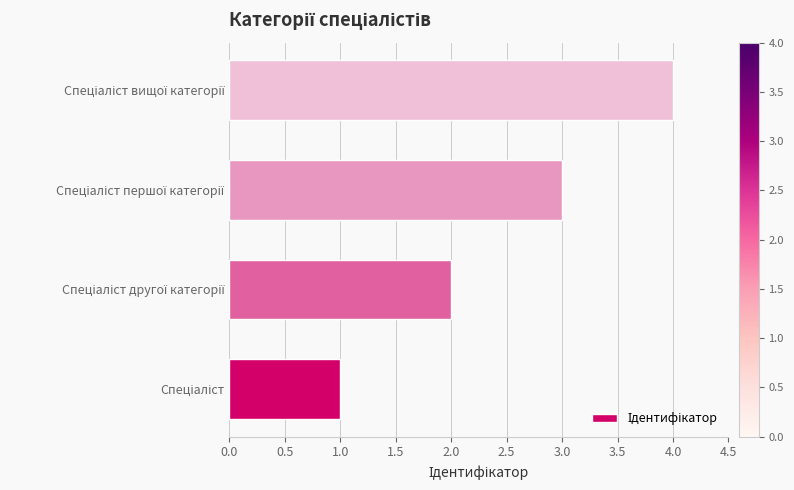

What is the sum of all values?

10